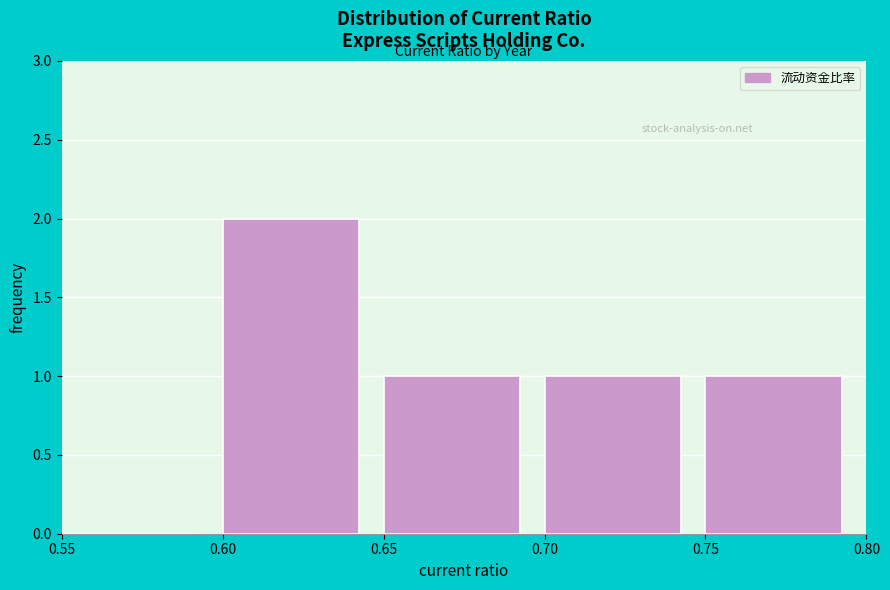

Which range on the x-axis has the tallest bar?

0.60 to 0.65